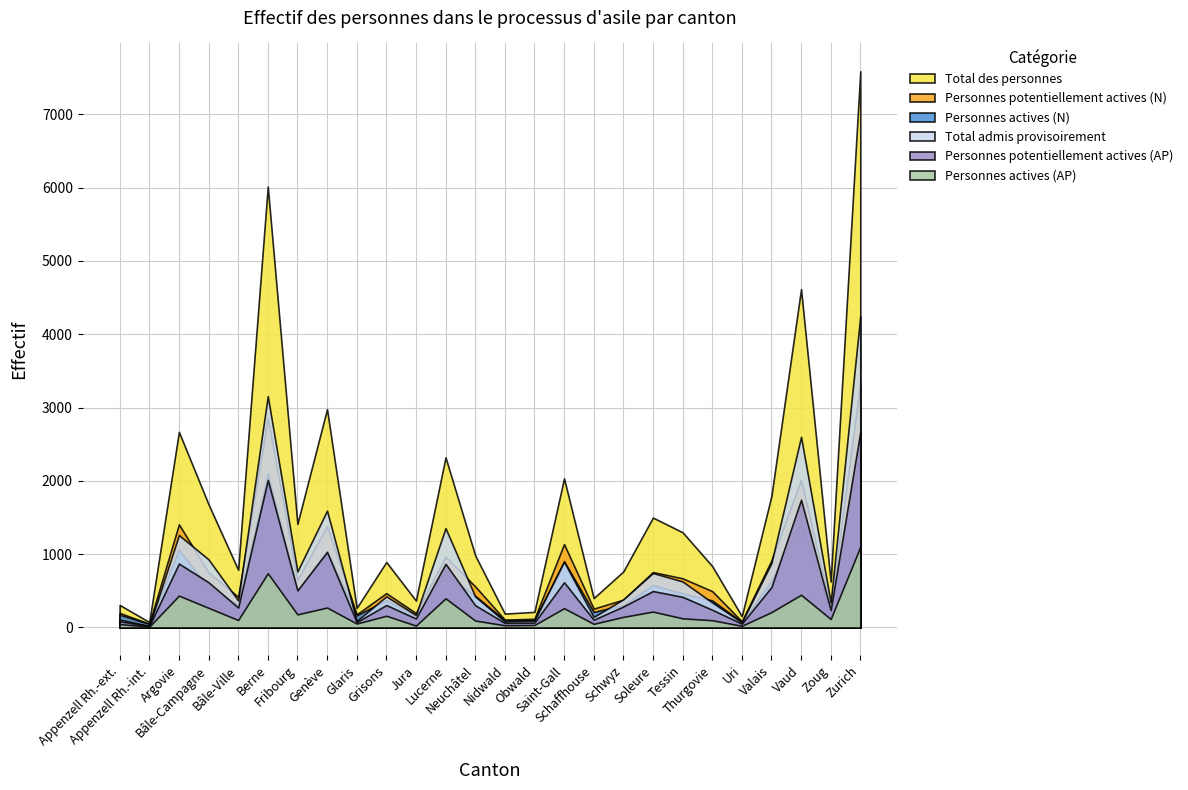

At which category does Total admis provisoirement reach its first local valley?

Appenzell Rh.-int.